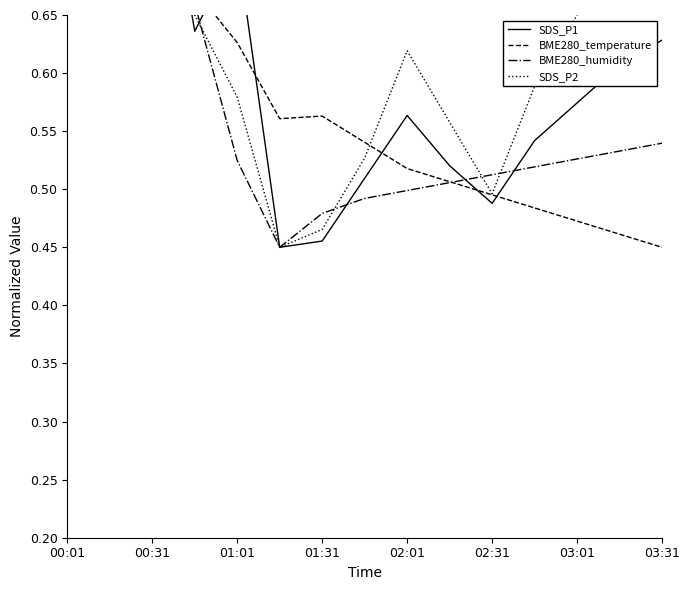

Which series has the largest range (max minus min)?

SDS_P1